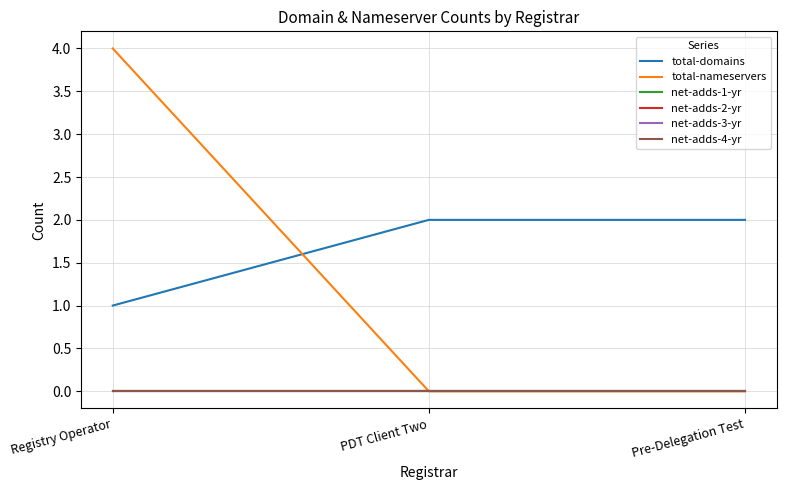

At which label is net-adds-3-yr closest to 0?

Registry Operator